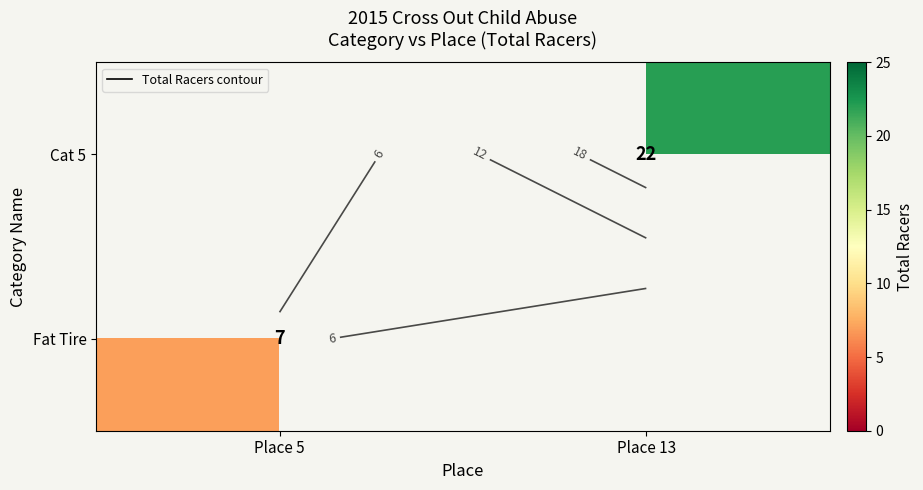

At Place 13, list the series in order from largest to smallest.

Cat 5, Fat Tire